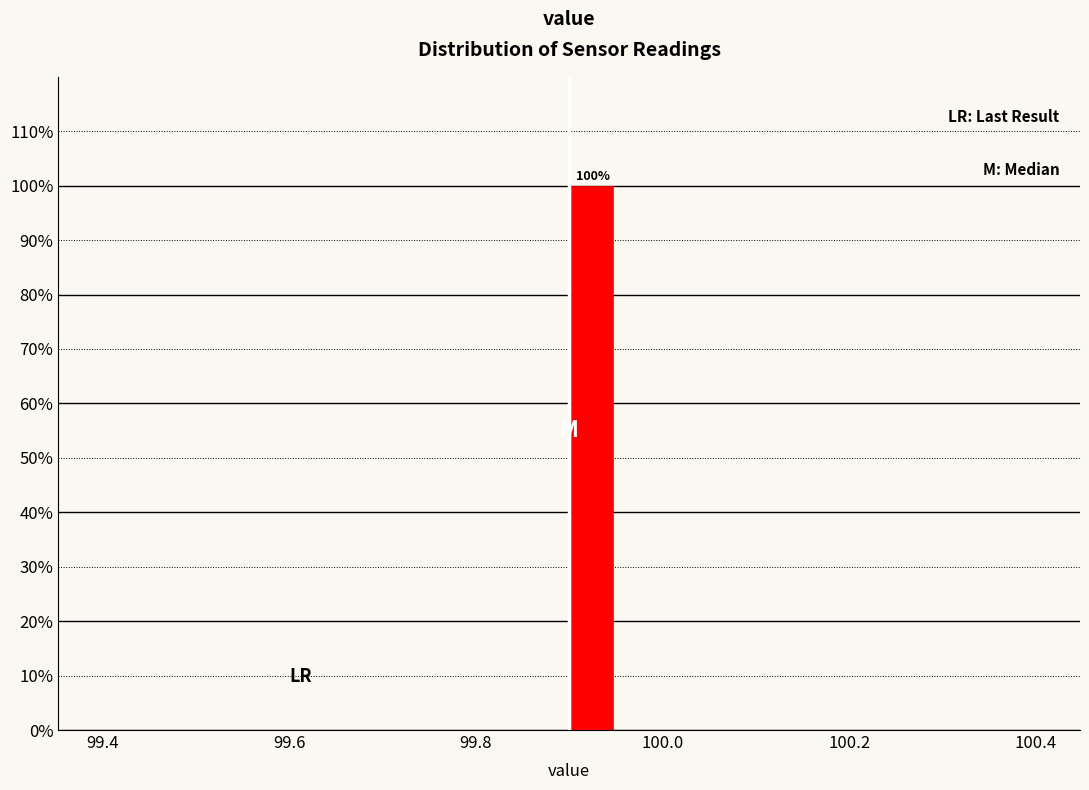

Read against the x-axis, roughly where is the centre of the tallest bar?

99.92